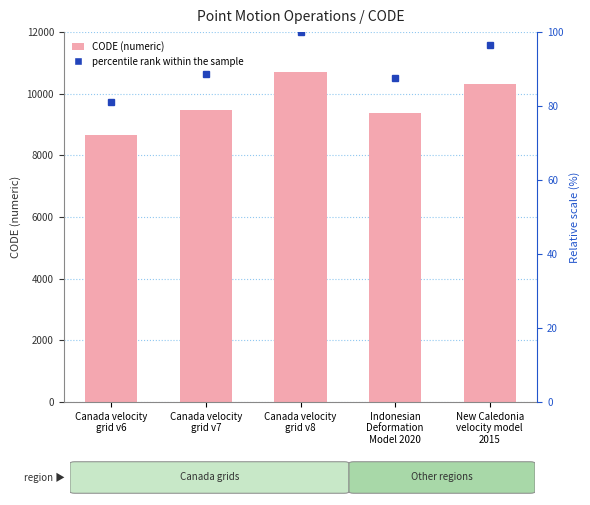

What is the label of the 3rd bar from the left?

Canada velocity
grid v8